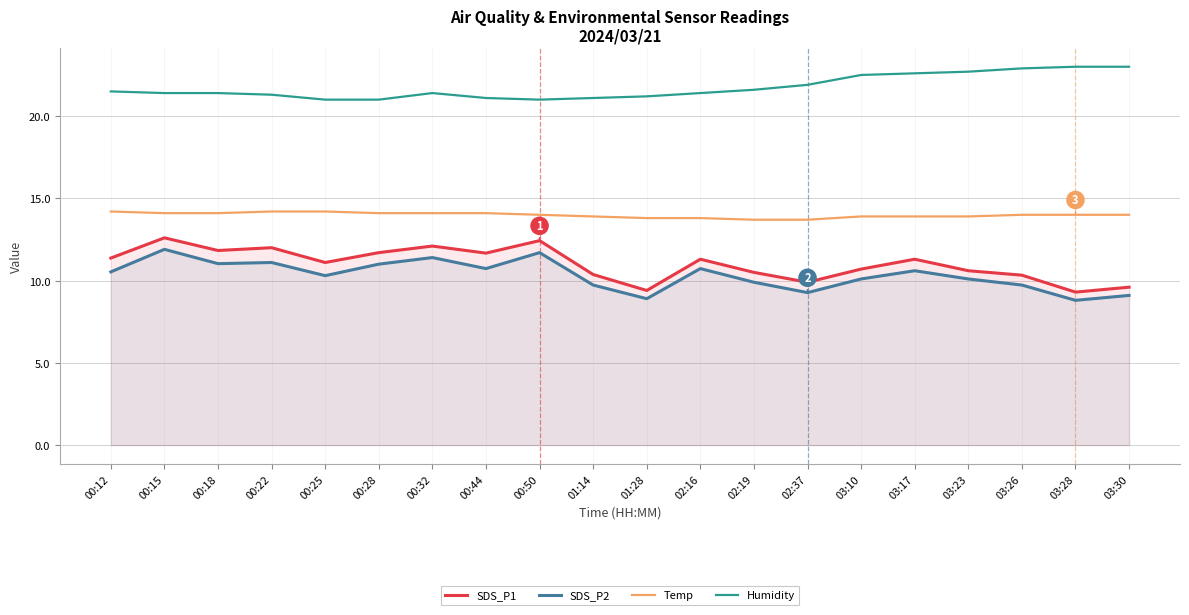

True or false: SDS_P2 and Temp intersect in this chart.

False